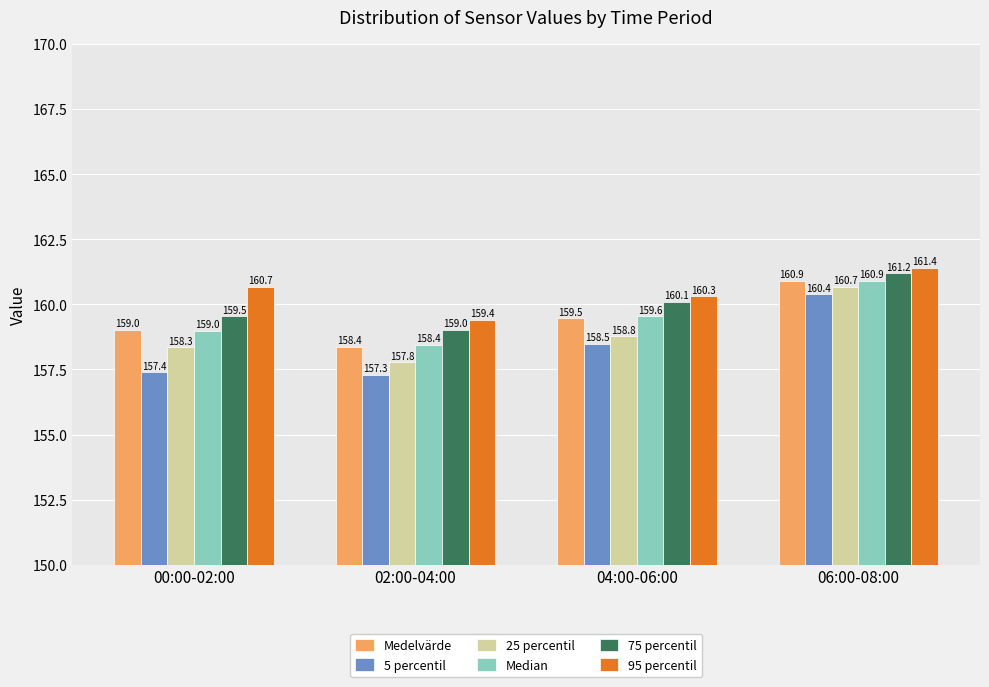

Which series has the largest total across all categories?

95 percentil